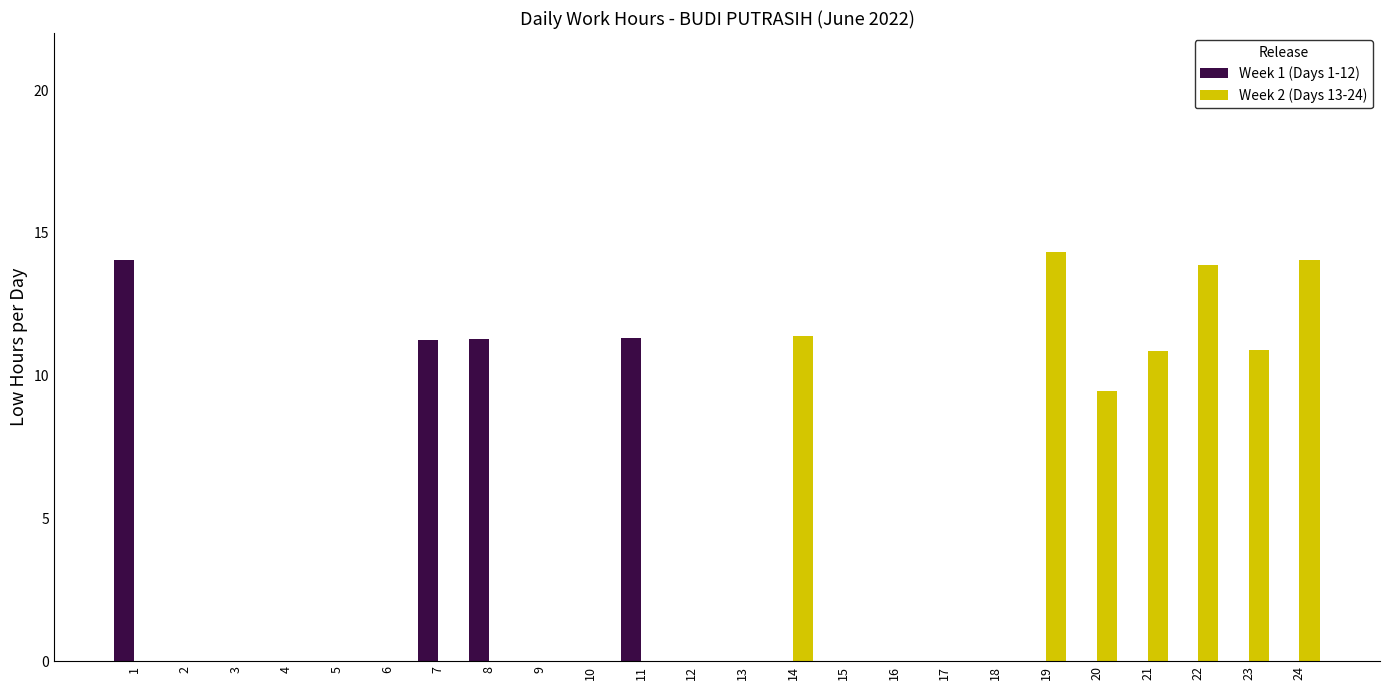

What is the sum of the Week 1 (Days 1-12) values at 8 and 20?

11.3